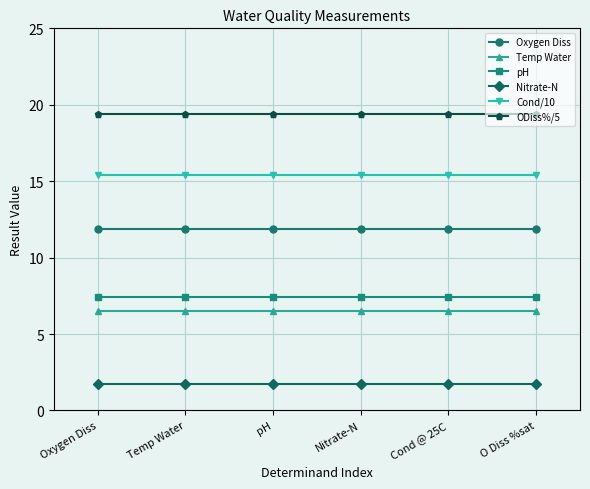

Reading right to left, extract all data points from this chart.

Oxygen Diss: O Diss %sat=11.9	Cond @ 25C=11.9	Nitrate-N=11.9	pH=11.9	Temp Water=11.9	Oxygen Diss=11.9
Temp Water: O Diss %sat=6.5	Cond @ 25C=6.5	Nitrate-N=6.5	pH=6.5	Temp Water=6.5	Oxygen Diss=6.5
pH: O Diss %sat=7.4	Cond @ 25C=7.4	Nitrate-N=7.4	pH=7.4	Temp Water=7.4	Oxygen Diss=7.4
Nitrate-N: O Diss %sat=1.7	Cond @ 25C=1.7	Nitrate-N=1.7	pH=1.7	Temp Water=1.7	Oxygen Diss=1.7
Cond/10: O Diss %sat=15.4	Cond @ 25C=15.4	Nitrate-N=15.4	pH=15.4	Temp Water=15.4	Oxygen Diss=15.4
ODiss%/5: O Diss %sat=19.4	Cond @ 25C=19.4	Nitrate-N=19.4	pH=19.4	Temp Water=19.4	Oxygen Diss=19.4